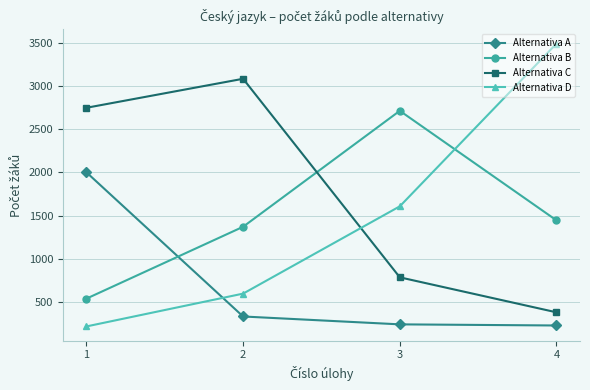

Where do Alternativa A and Alternativa B first cross each other?

1 and 2